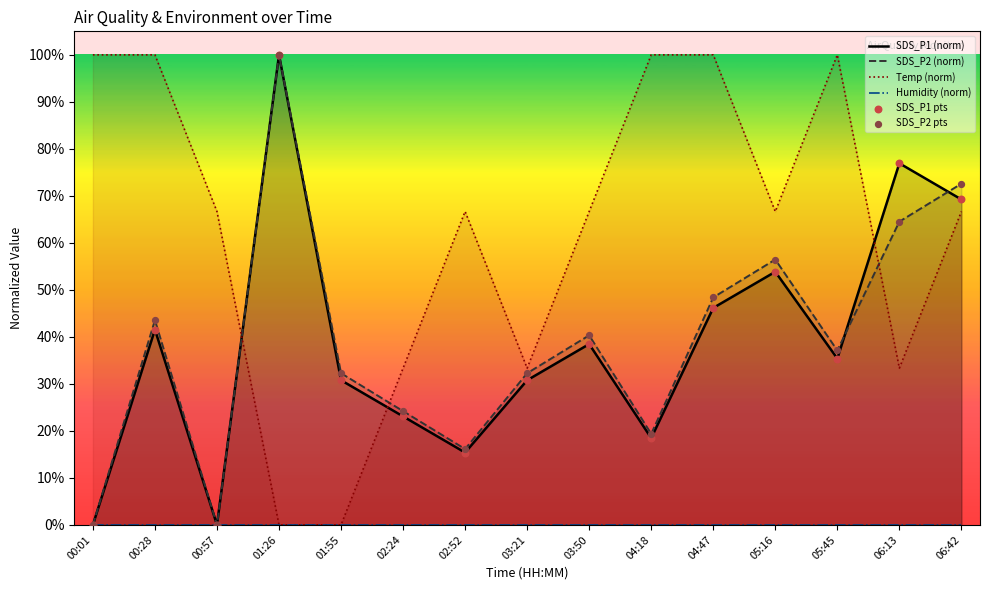

Which series has the largest total across all categories?

Temp (norm)